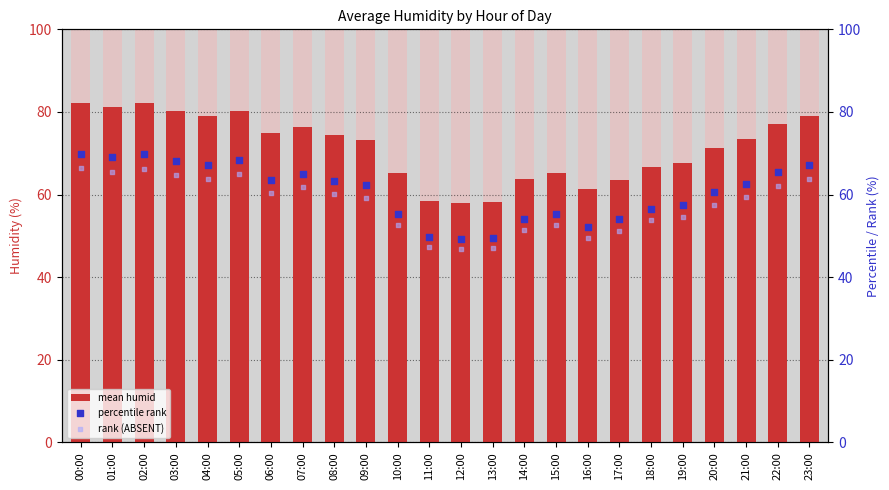

Is the value of percentile rank at 02:00 greater than the value of mean humid at 23:00?

No